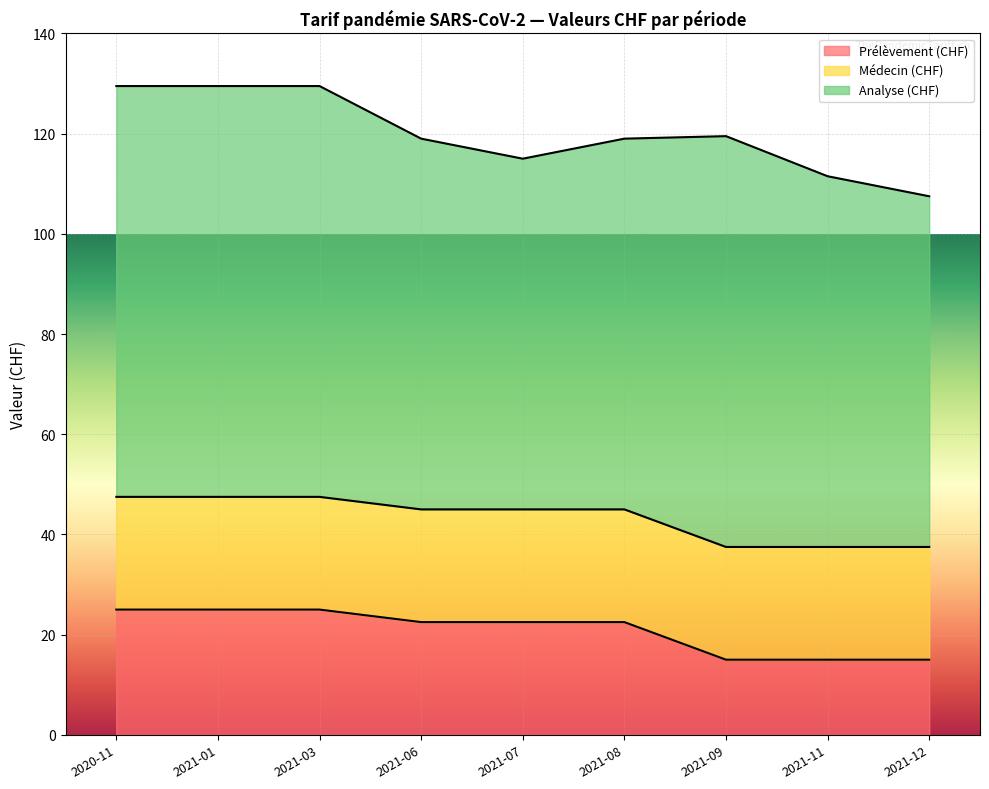

How many Prélèvement (CHF) values are between 15 and 25?

9